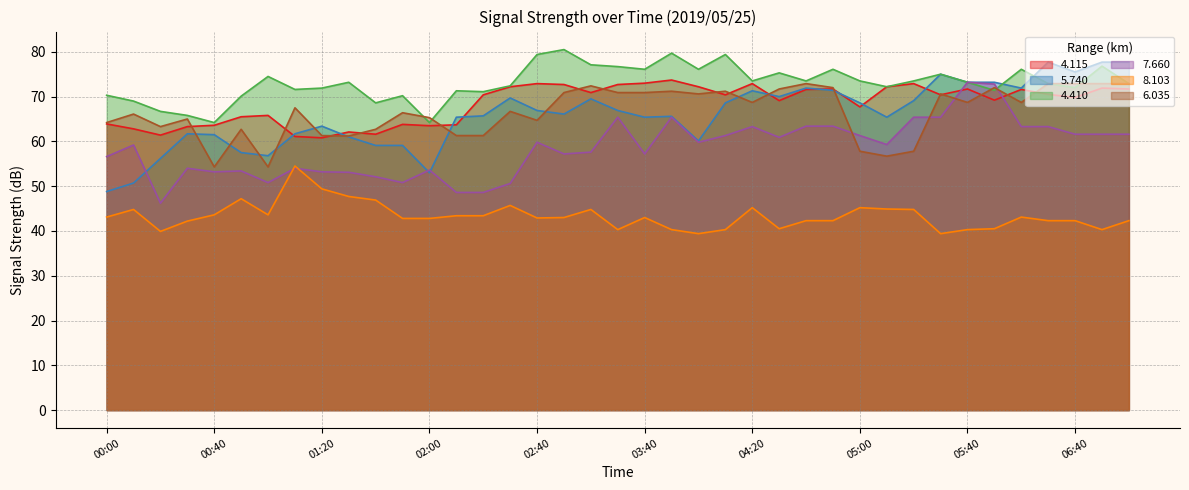

Which series has the widest spread of values?

5.740